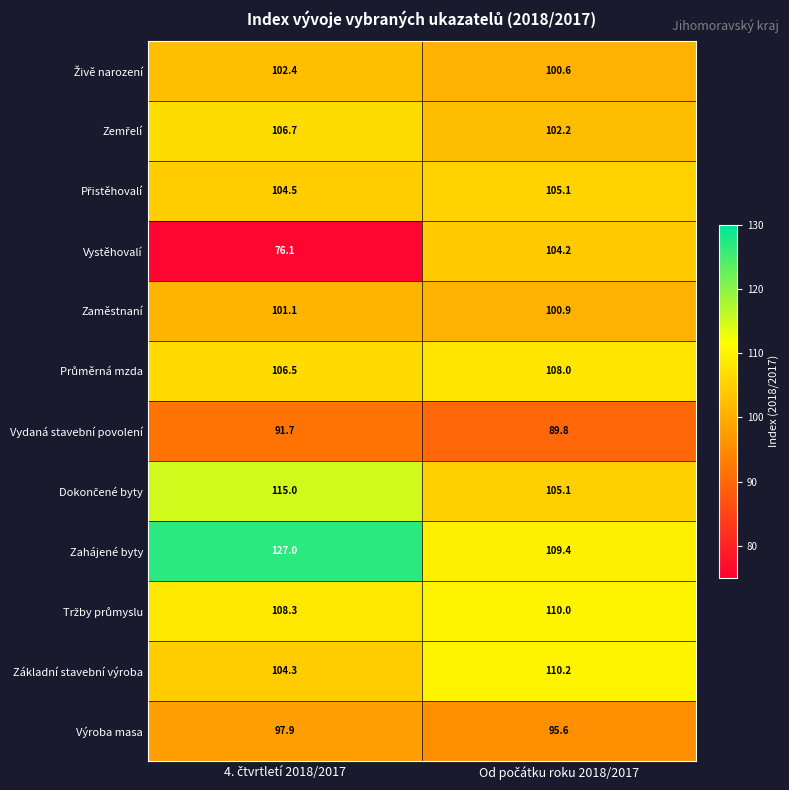

Which series has the largest total across all categories?

Zahájené byty